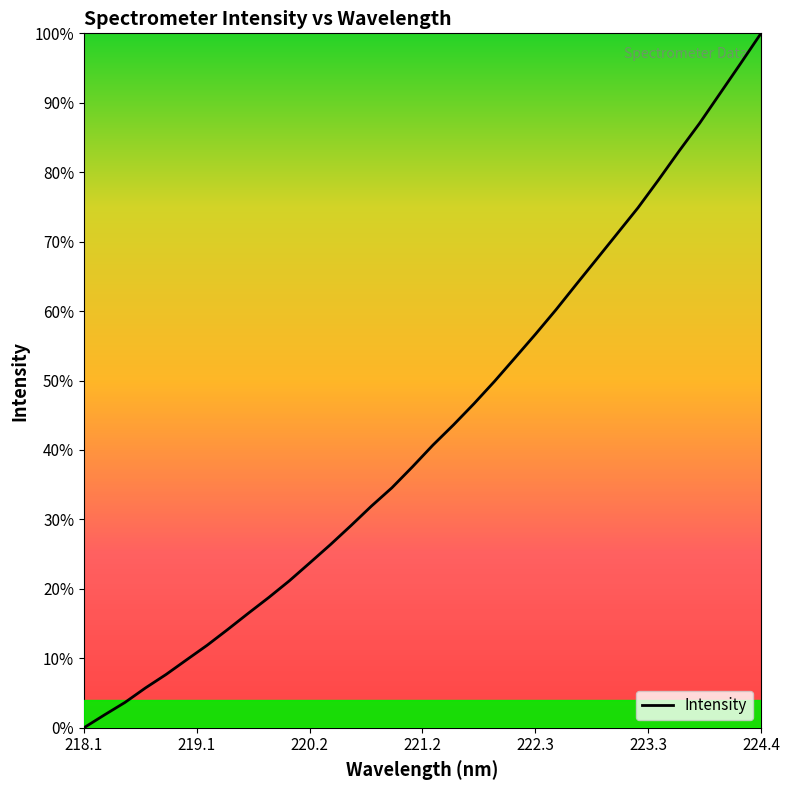

Does the chart have visible grid lines?

No